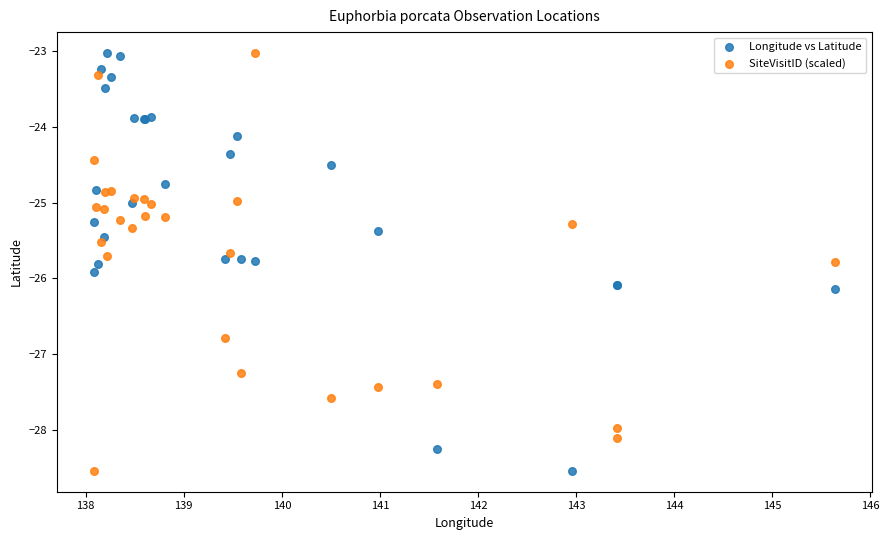

What is the X range (max minus min) for the scatter plot?

7.6